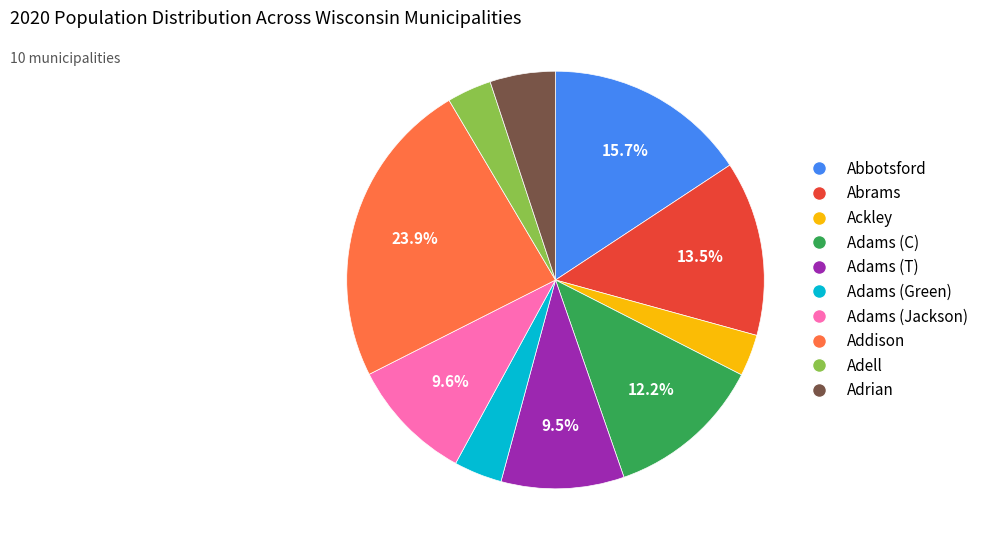

Which slice is the largest?

Addison